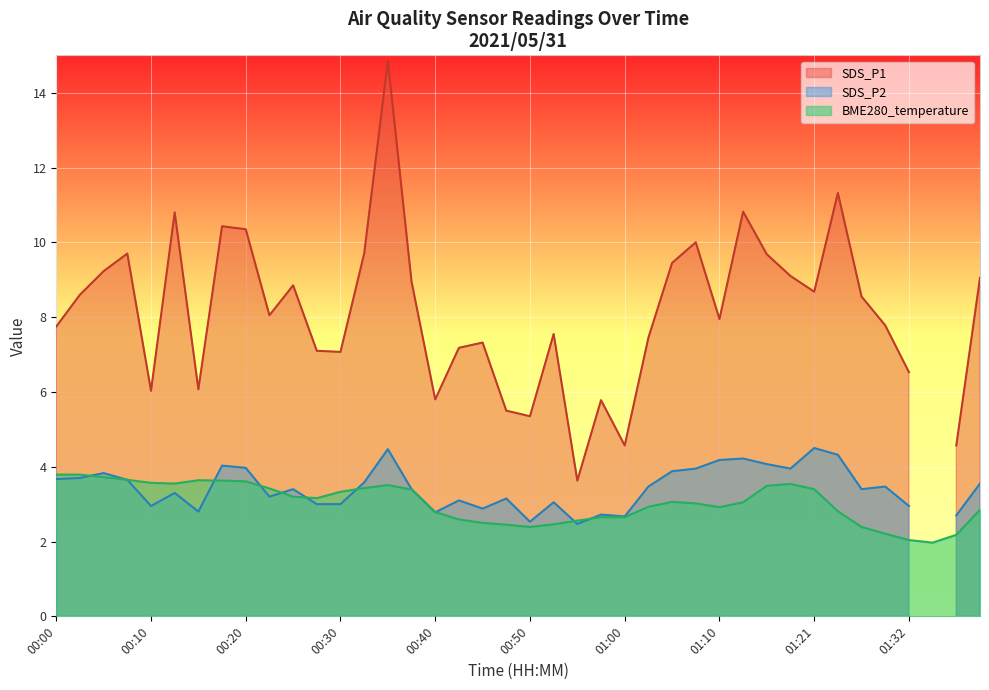

What is the label of the 22nd point from the left?

00:52